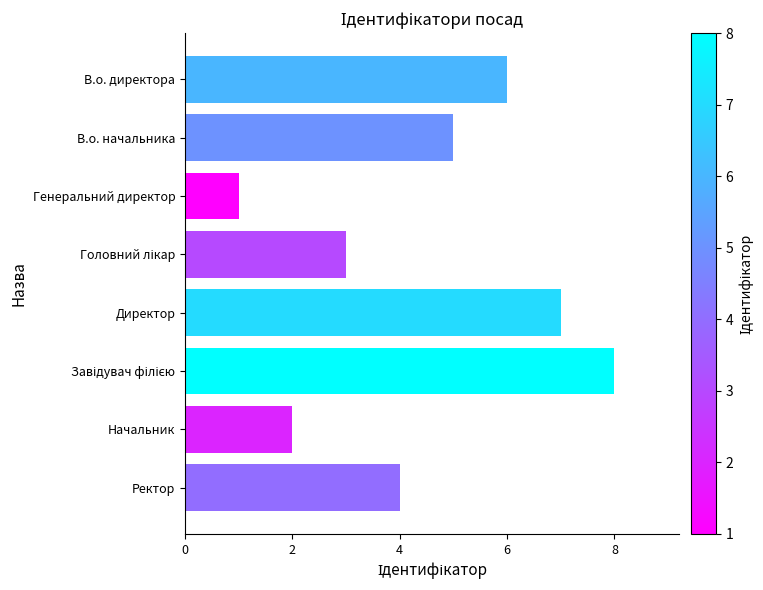

Reading bottom to top, what are all the values shown in this chart?

4	2	8	7	3	1	5	6